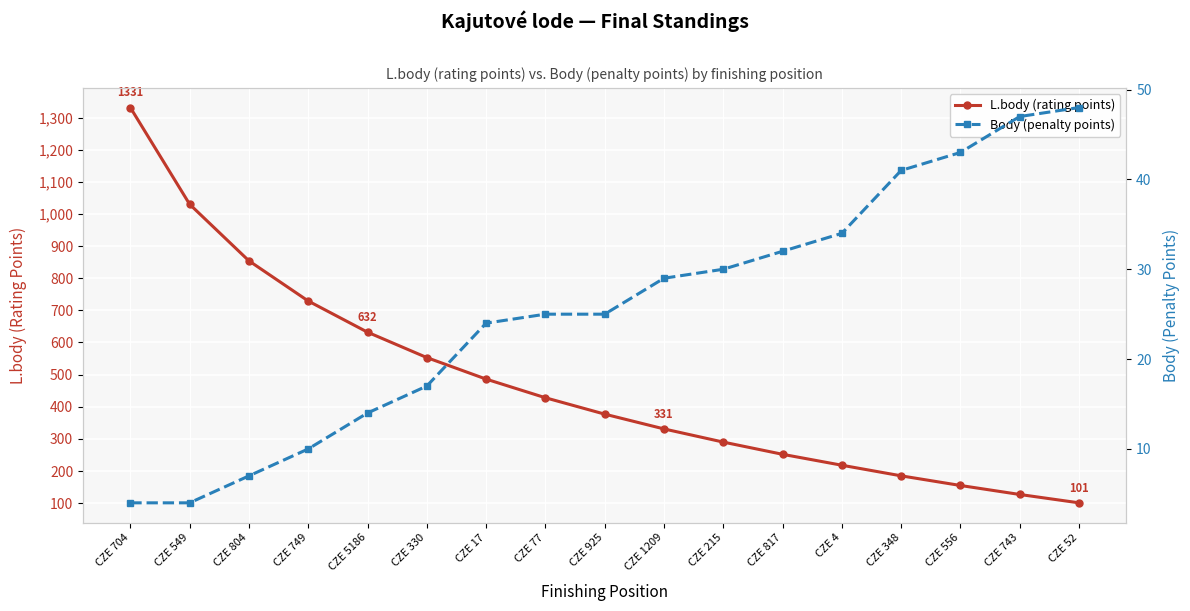

True or false: Body (penalty points) has more than 0 points higher than both neighbors.

False